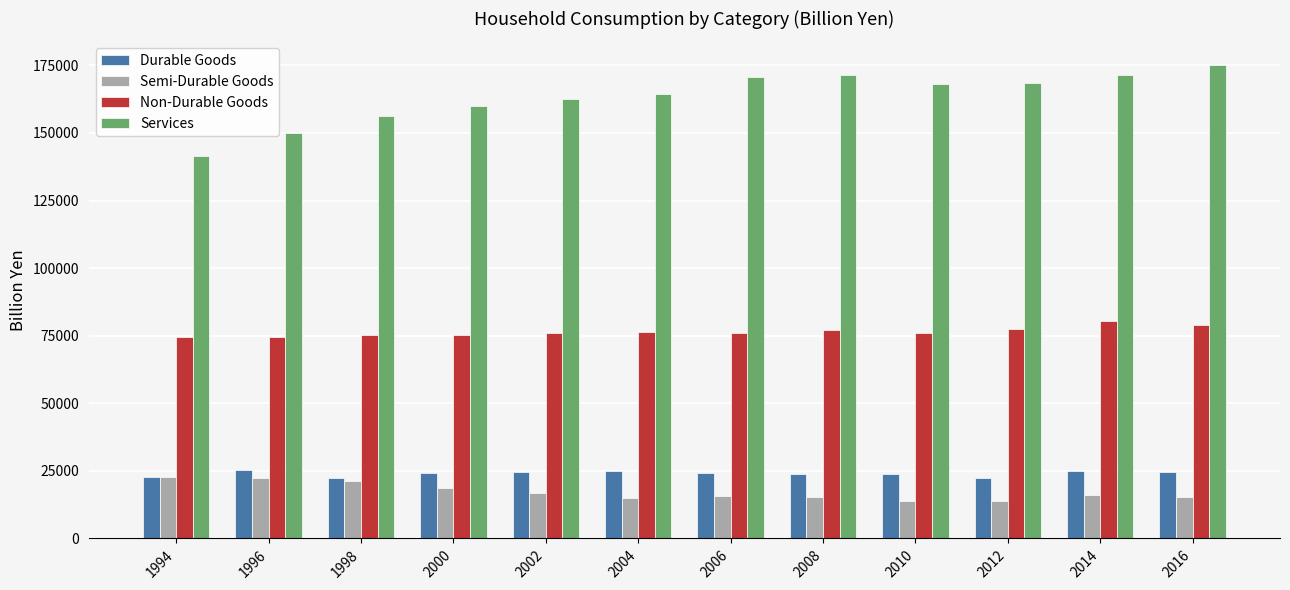

Are the bars horizontal?

No